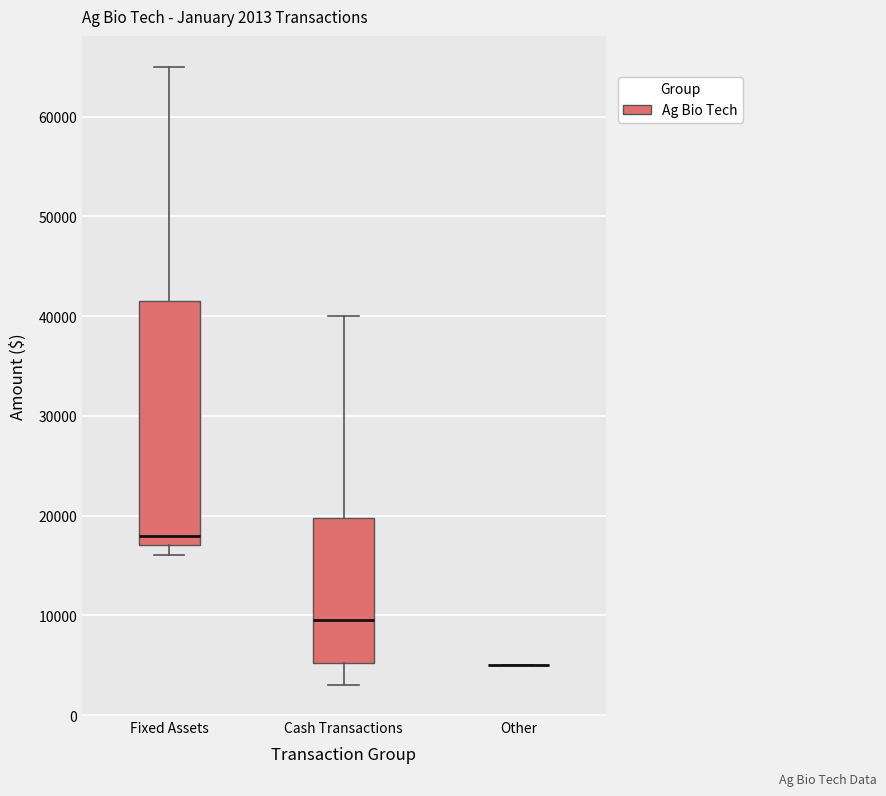

Which box is the tallest, from its lower edge to its upper edge?

Fixed Assets